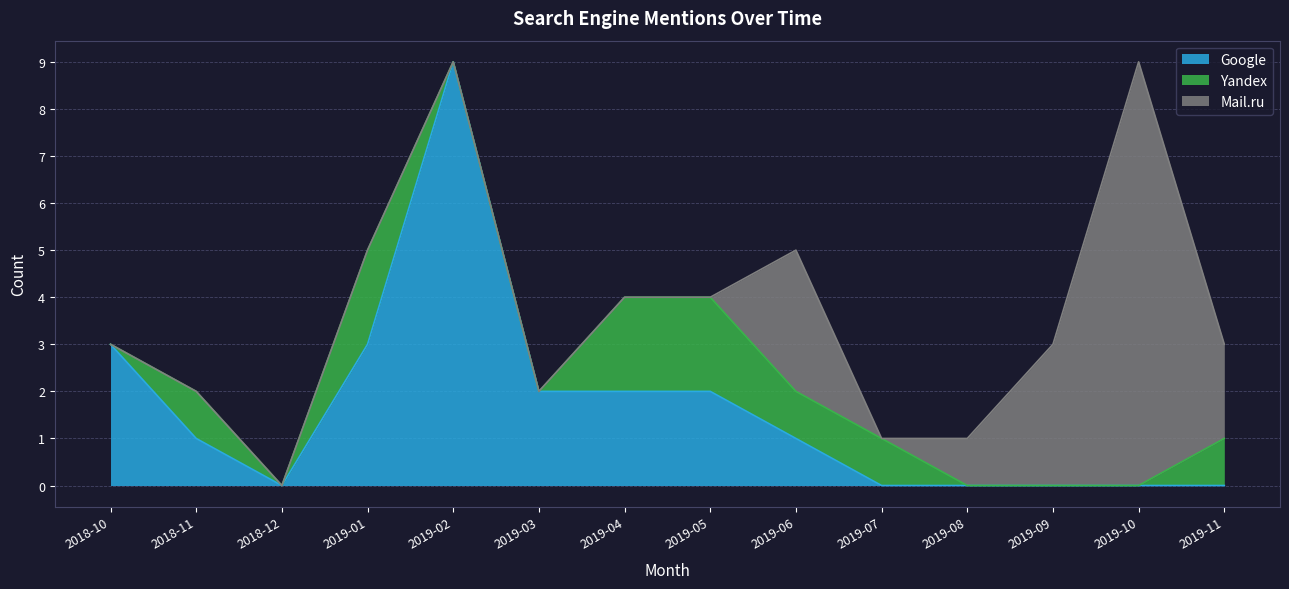

Reading left to right, transcribe all the data shown in this chart.

Google: 2018-10=3	2018-11=1	2018-12=0	2019-01=3	2019-02=9	2019-03=2	2019-04=2	2019-05=2	2019-06=1	2019-07=0	2019-08=0	2019-09=0	2019-10=0	2019-11=0
Yandex: 2018-10=0	2018-11=1	2018-12=0	2019-01=2	2019-02=0	2019-03=0	2019-04=2	2019-05=2	2019-06=1	2019-07=1	2019-08=0	2019-09=0	2019-10=0	2019-11=1
Mail.ru: 2018-10=0	2018-11=0	2018-12=0	2019-01=0	2019-02=0	2019-03=0	2019-04=0	2019-05=0	2019-06=3	2019-07=0	2019-08=1	2019-09=3	2019-10=9	2019-11=2